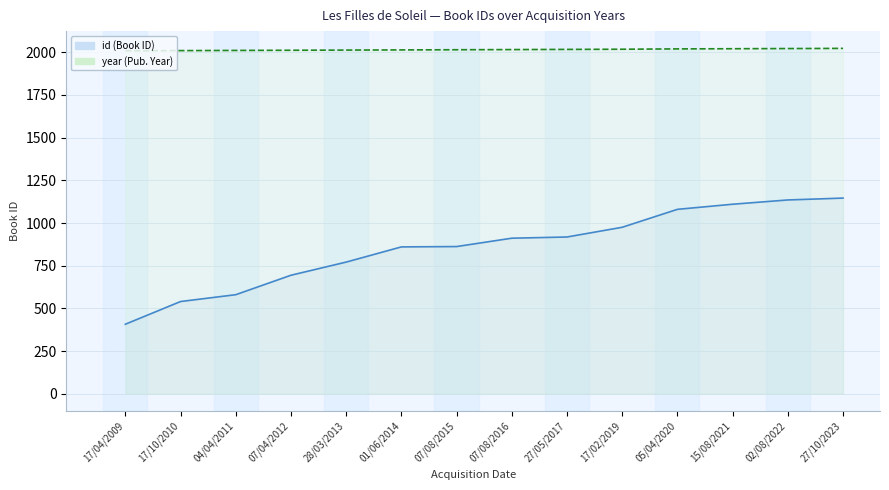

What is the difference between the second highest and minimum values in the id series?

728